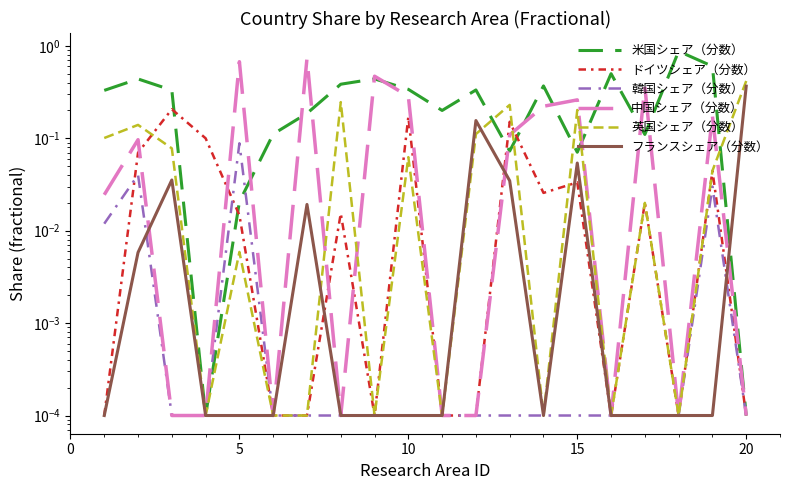

How many lines are shown in the chart?

6